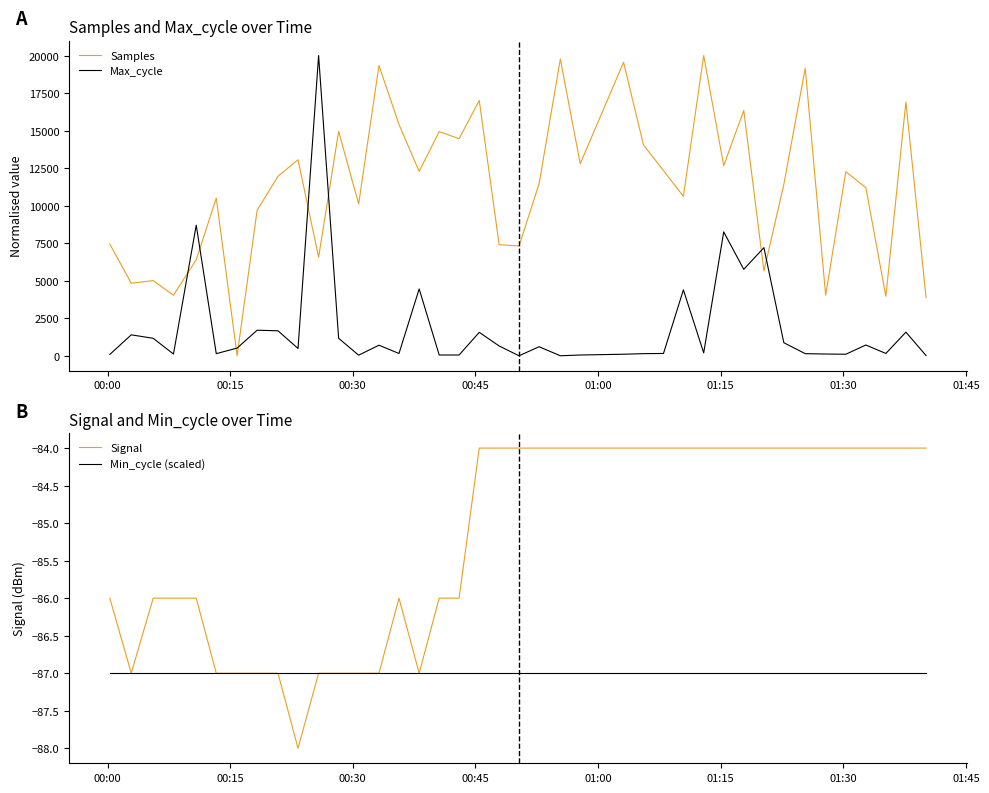

What are all the series names shown in the legend?

Samples, Max_cycle, Signal, Min_cycle (scaled)